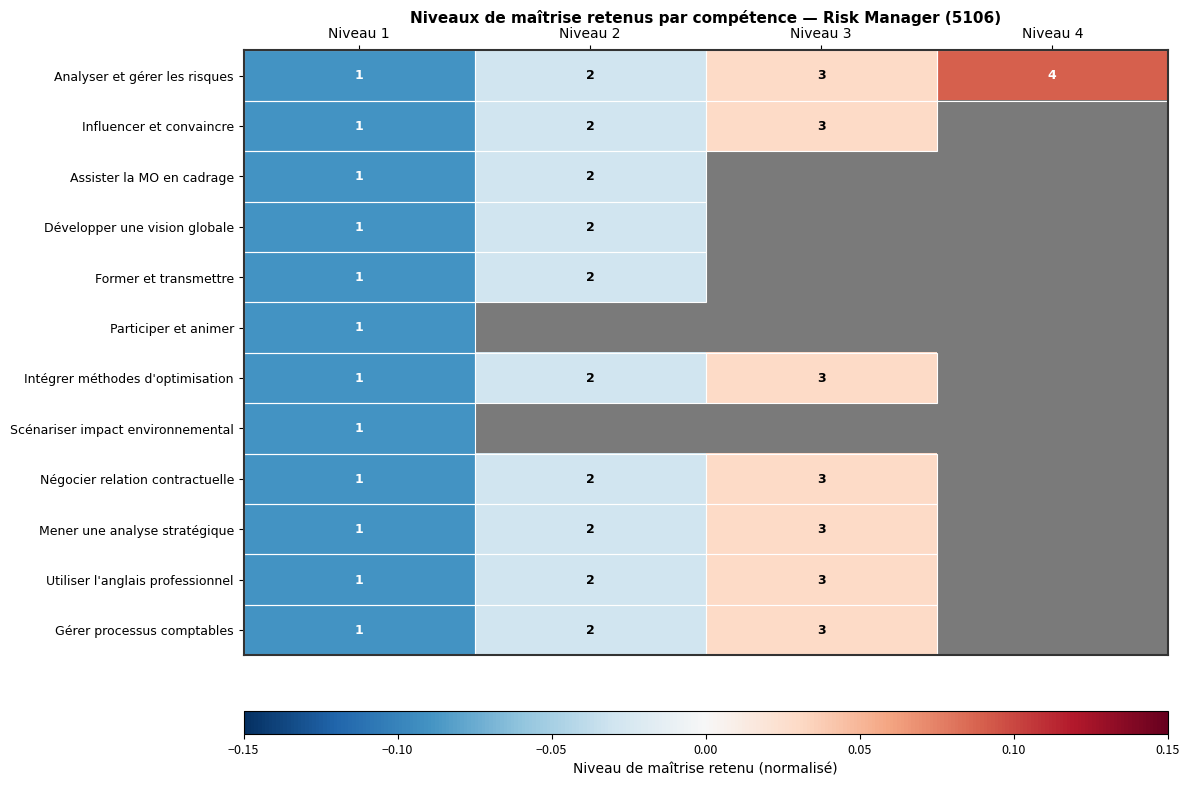

Which series has the largest total across all categories?

Analyser et gérer les risques